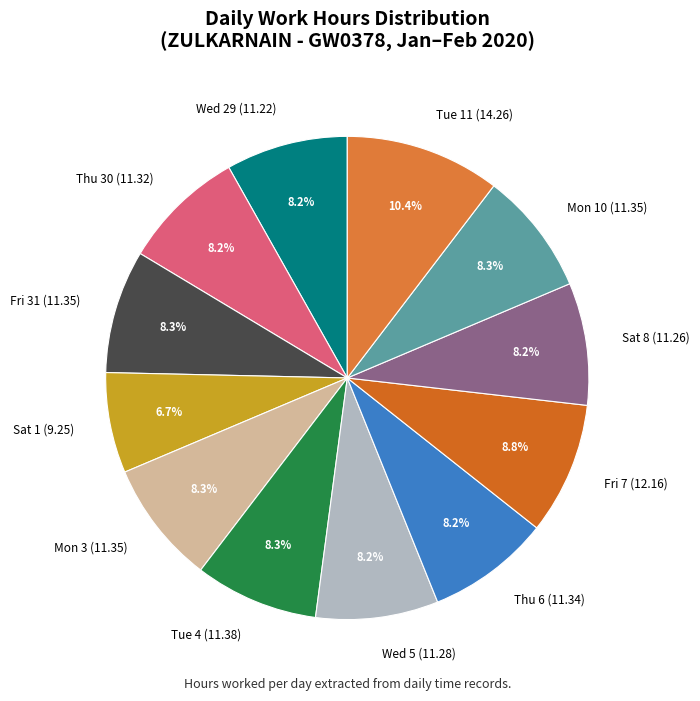

Approximately how many times larger is the value at Sat 8 (11.26) compared to Wed 5 (11.28)?

1.0